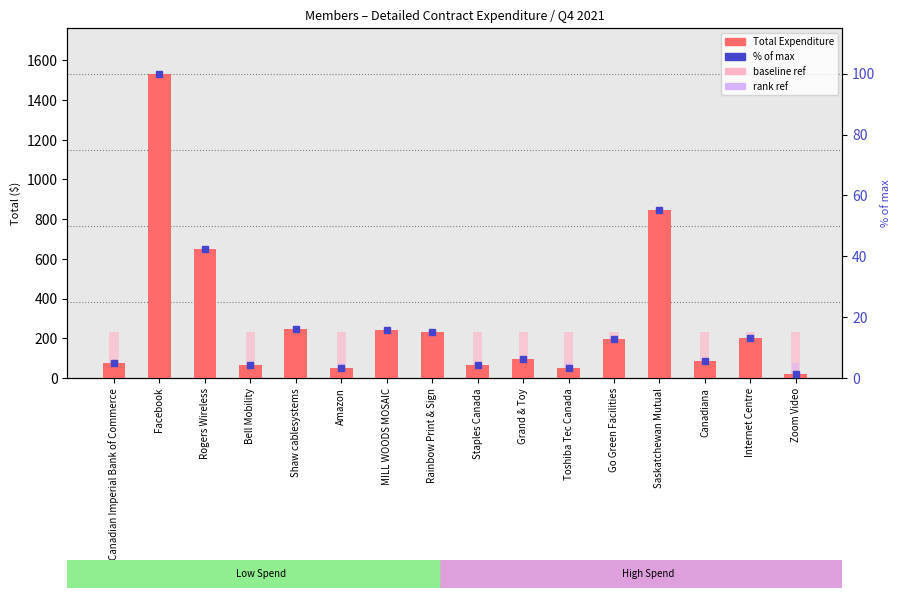

Which series changed the most between Facebook and Bell Mobility?

Total Expenditure